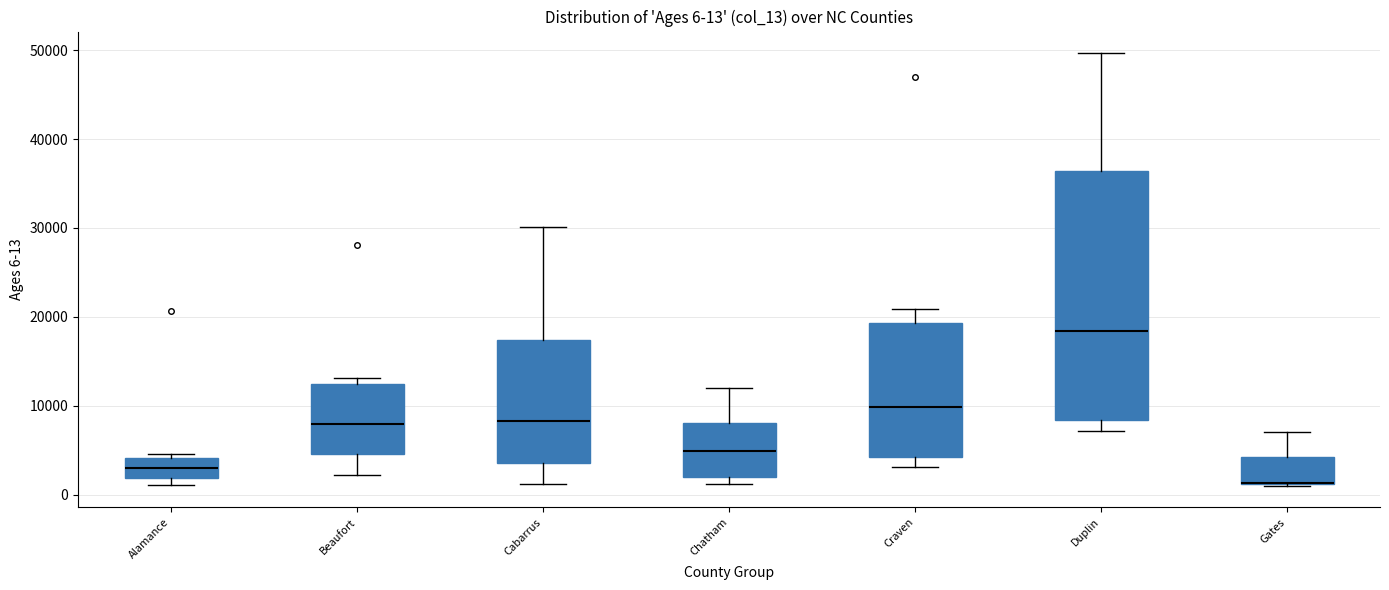

Which box is the tallest, from its lower edge to its upper edge?

Duplin